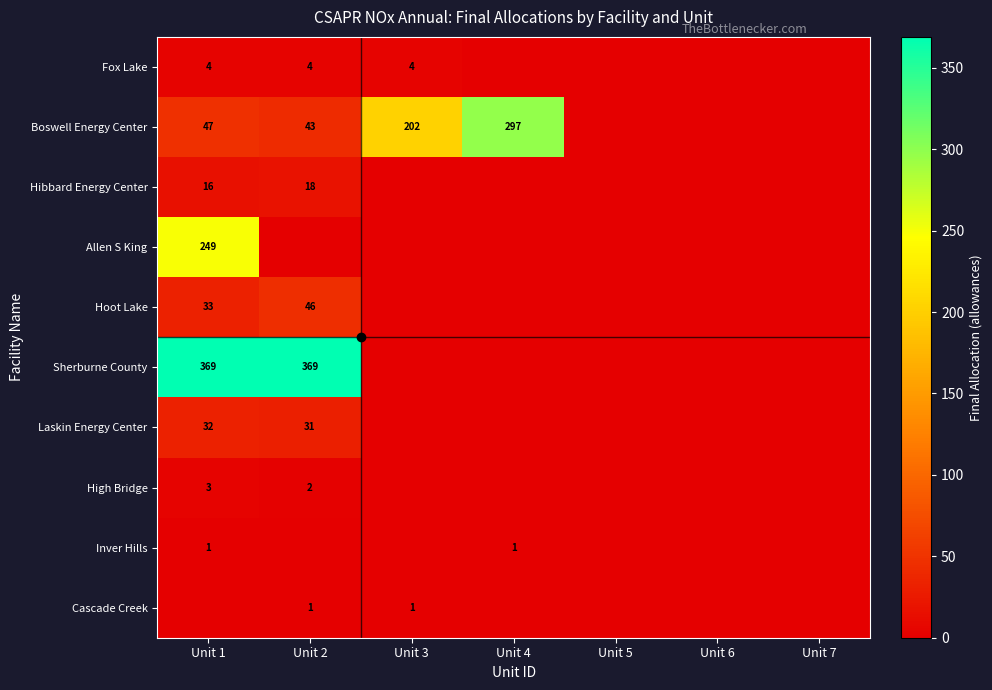

Is the value of Boswell Energy Center at Unit 4 greater than the value of Hoot Lake at Unit 2?

Yes